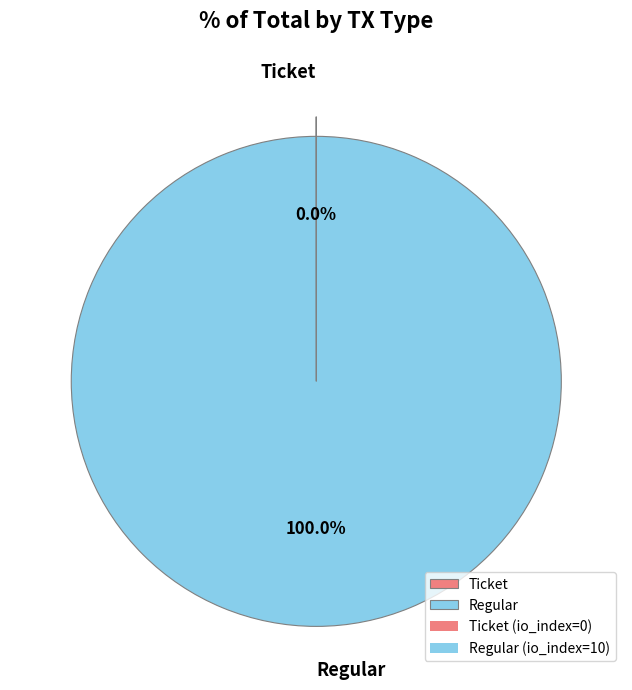

Does Regular account for over 50% of the chart?

Yes